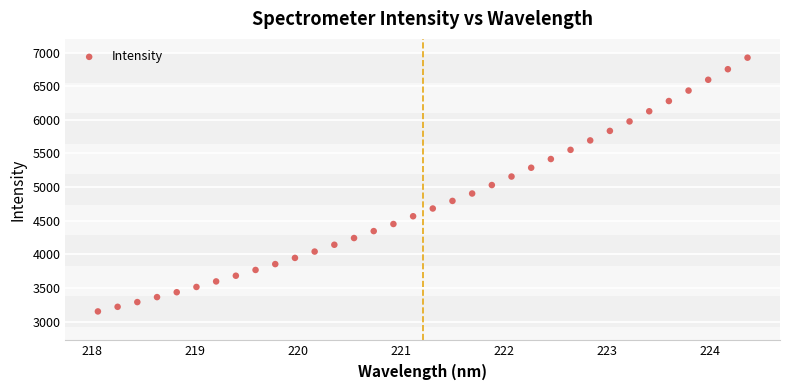

What is the range of X values (max minus min)?

6.3